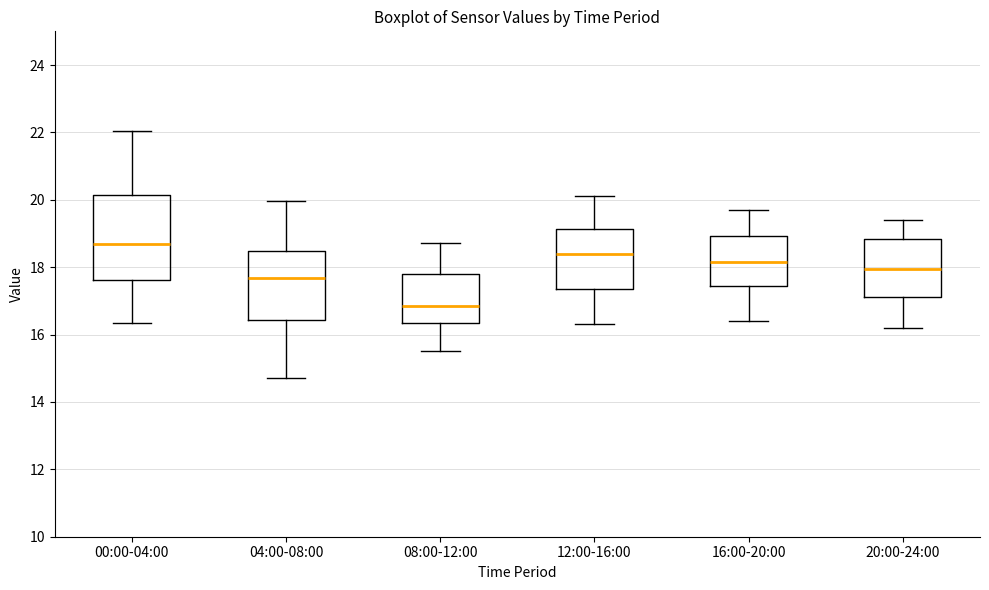

Reading left to right, transcribe this box plot: for each box, give where its median line is, the range the box spans, and where its two whiskers end, as read against the y-axis. The values are not printed on the chart, so give them approximately, as read against the axis.

00:00-04:00: median 18.6, box 17.6 to 20.2, whiskers 16.4 to 22.0
04:00-08:00: median 17.6, box 16.4 to 18.4, whiskers 14.8 to 20.0
08:00-12:00: median 16.8, box 16.4 to 17.8, whiskers 15.6 to 18.8
12:00-16:00: median 18.4, box 17.4 to 19.2, whiskers 16.4 to 20.2
16:00-20:00: median 18.2, box 17.4 to 19.0, whiskers 16.4 to 19.8
20:00-24:00: median 18.0, box 17.2 to 18.8, whiskers 16.2 to 19.4